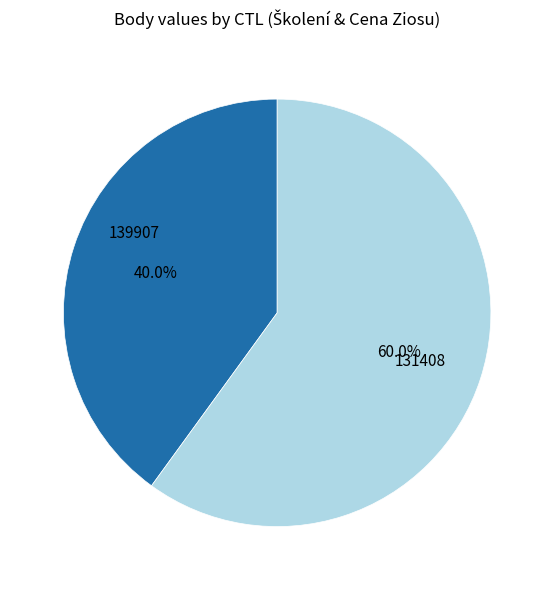

True or false: 131408 accounts for 60% of the total.

True